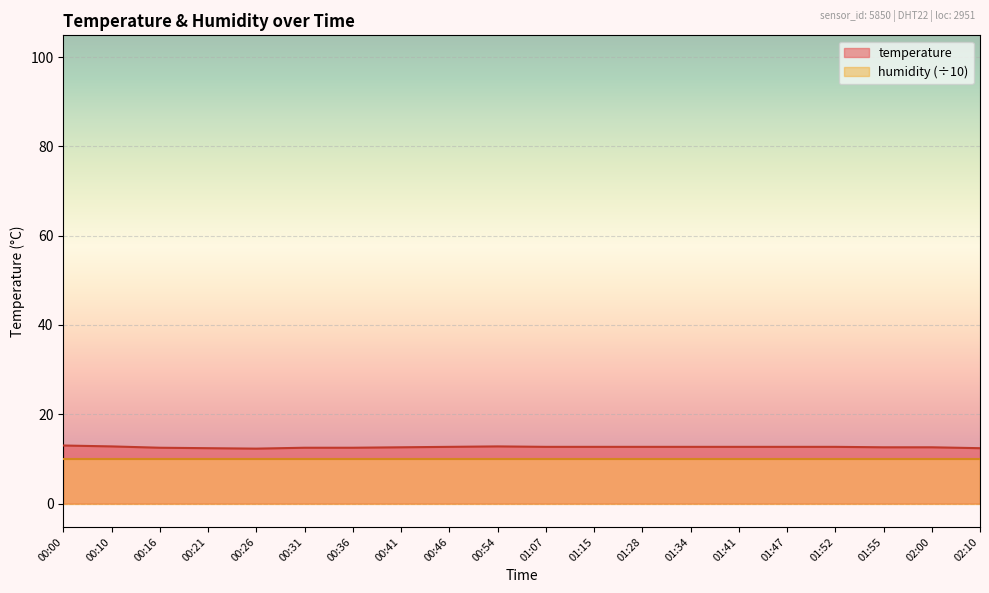

True or false: the data shows 12.3 at 00:26.

True